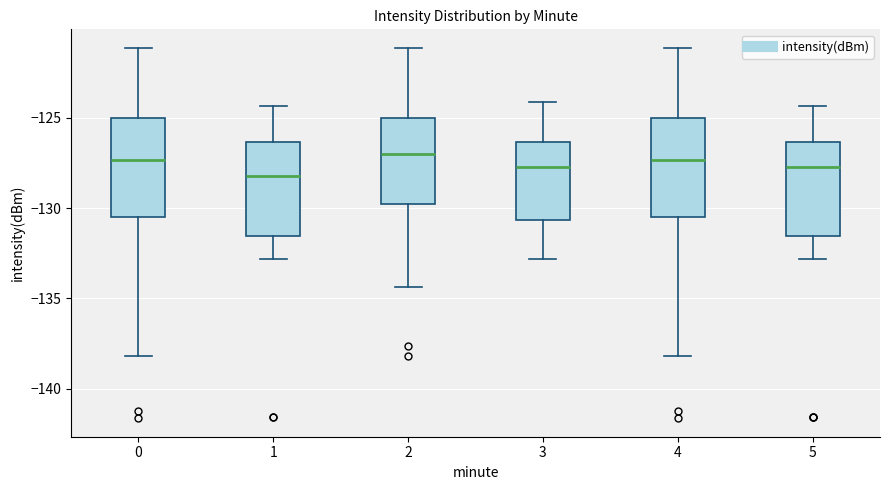

Reading left to right, read every box against the y-axis: the position of its median line, the range the box covers, and the ends of its whiskers. The values are not printed on the chart, so give them approximately, as read against the axis.

0: median -127.5, box -130.5 to -125.0, whiskers -138.0 to -121.0
1: median -128.0, box -131.5 to -126.5, whiskers -133.0 to -124.5
2: median -127.0, box -130.0 to -125.0, whiskers -134.5 to -121.0
3: median -127.5, box -130.5 to -126.5, whiskers -133.0 to -124.0
4: median -127.5, box -130.5 to -125.0, whiskers -138.0 to -121.0
5: median -127.5, box -131.5 to -126.5, whiskers -133.0 to -124.5